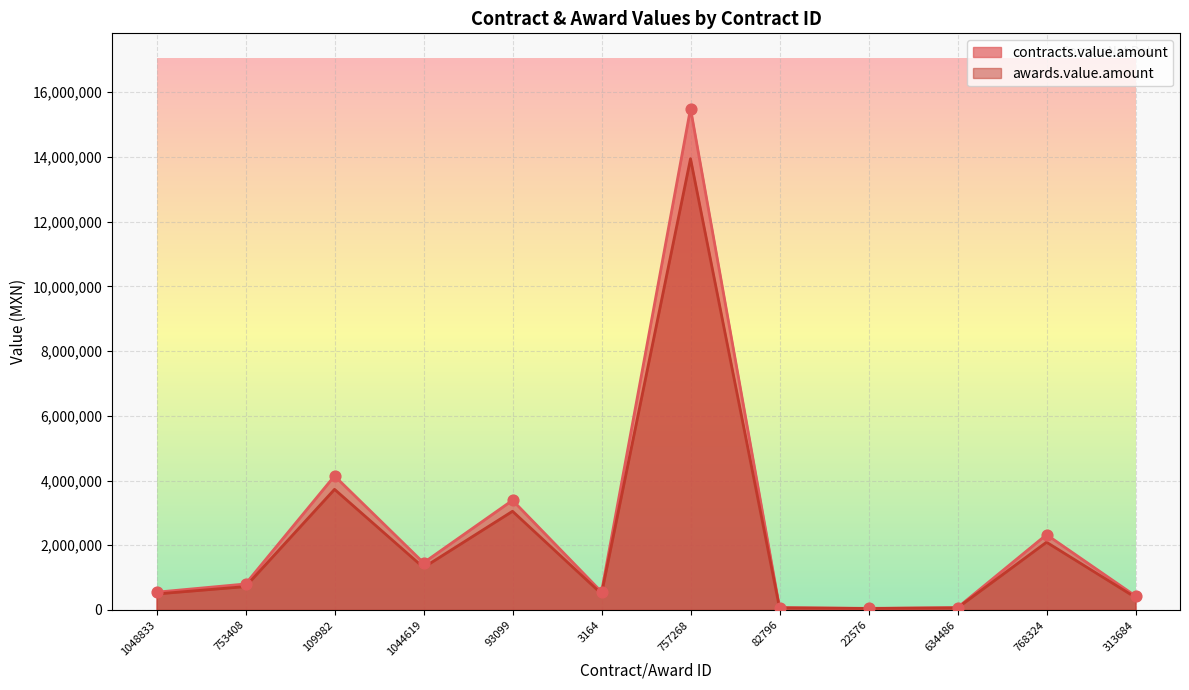

Is the value of awards.value.amount at 634486 greater than the value of contracts.value.amount at 753408?

No